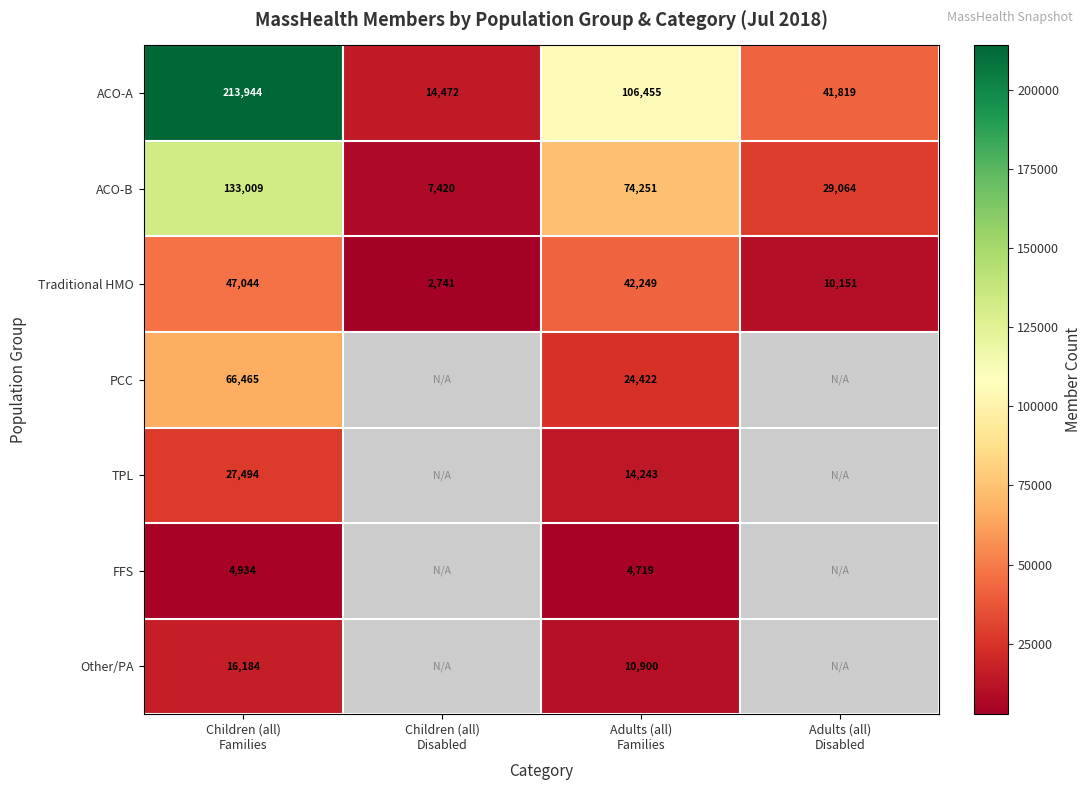

What is the lowest value of the ACO-A series?

14472